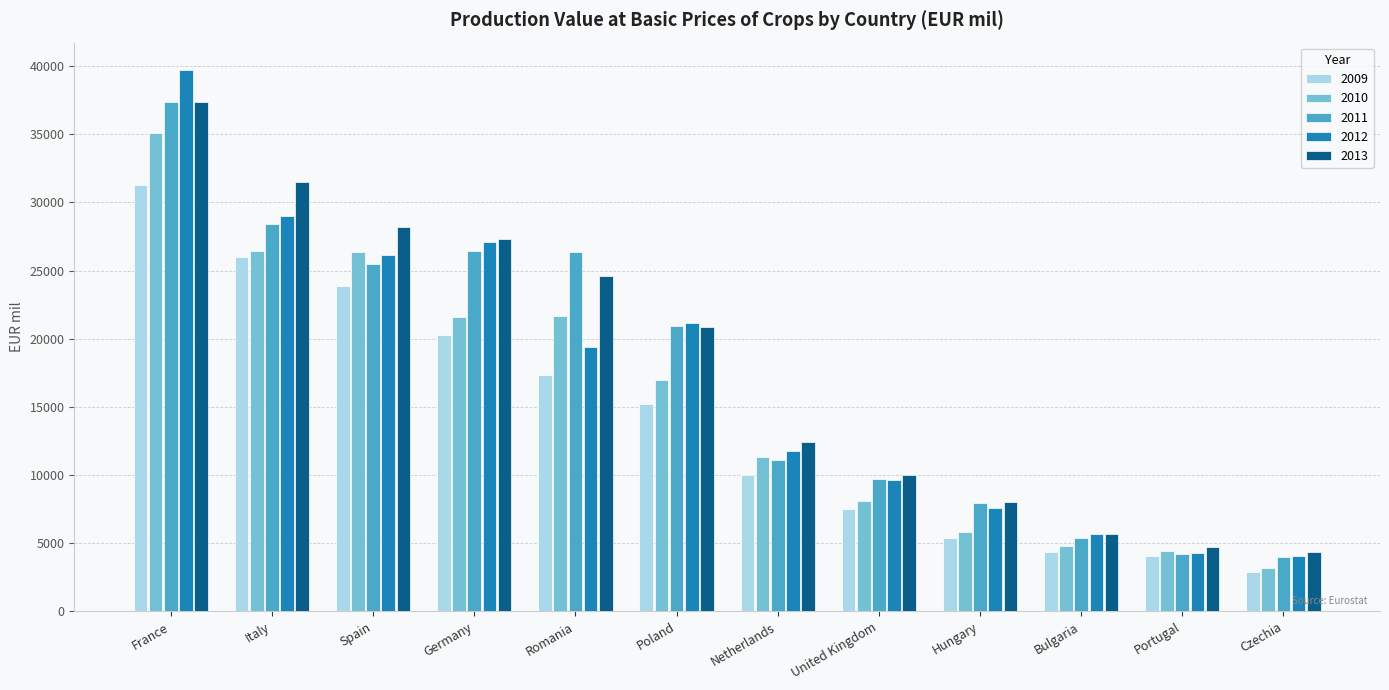

At which category does the chart reach its minimum across all series?

Czechia